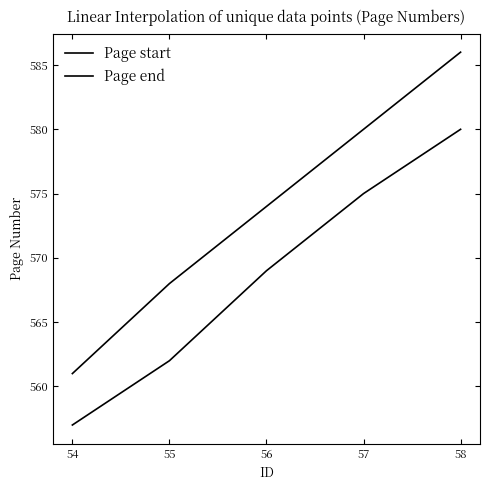

True or false: Page end and Page start cross at least once.

False